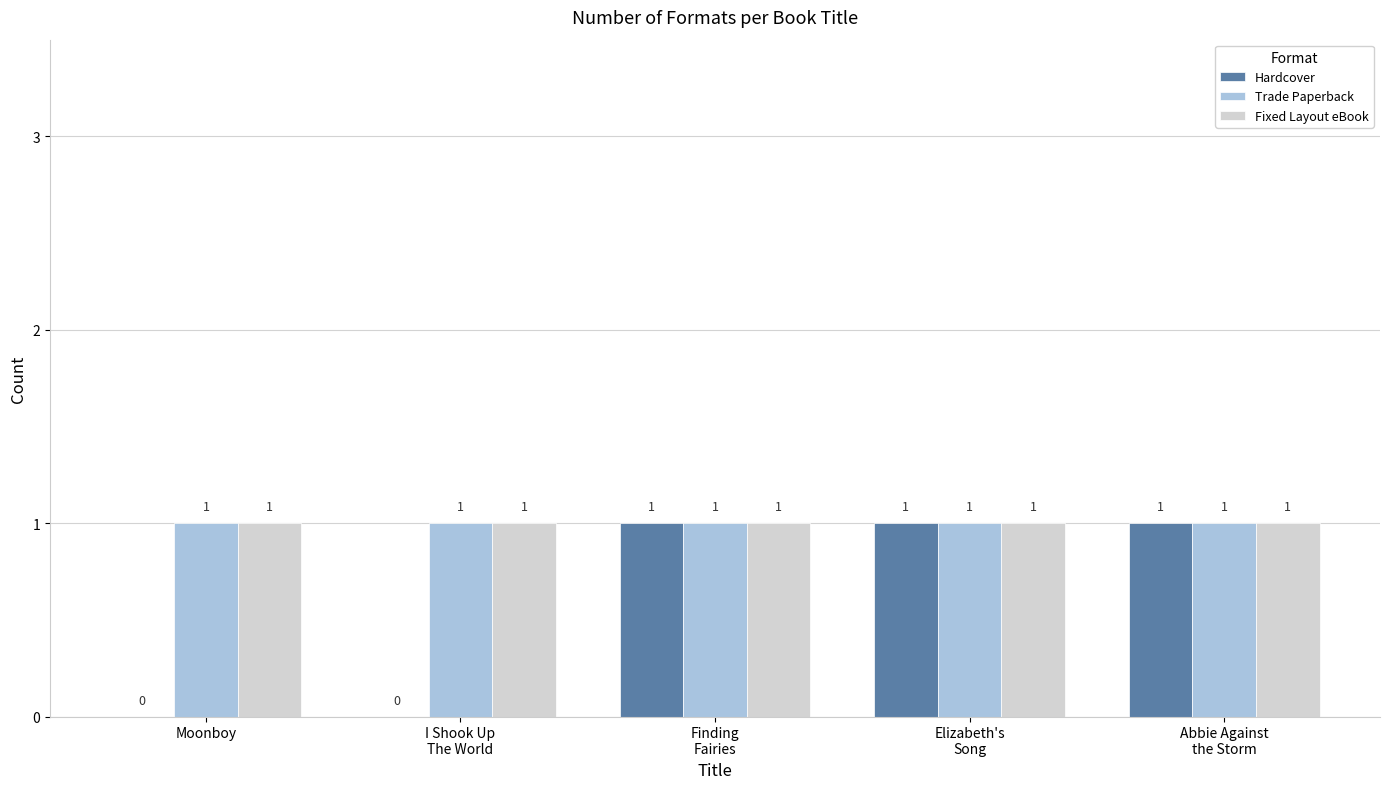

How many groups of bars are there?

5